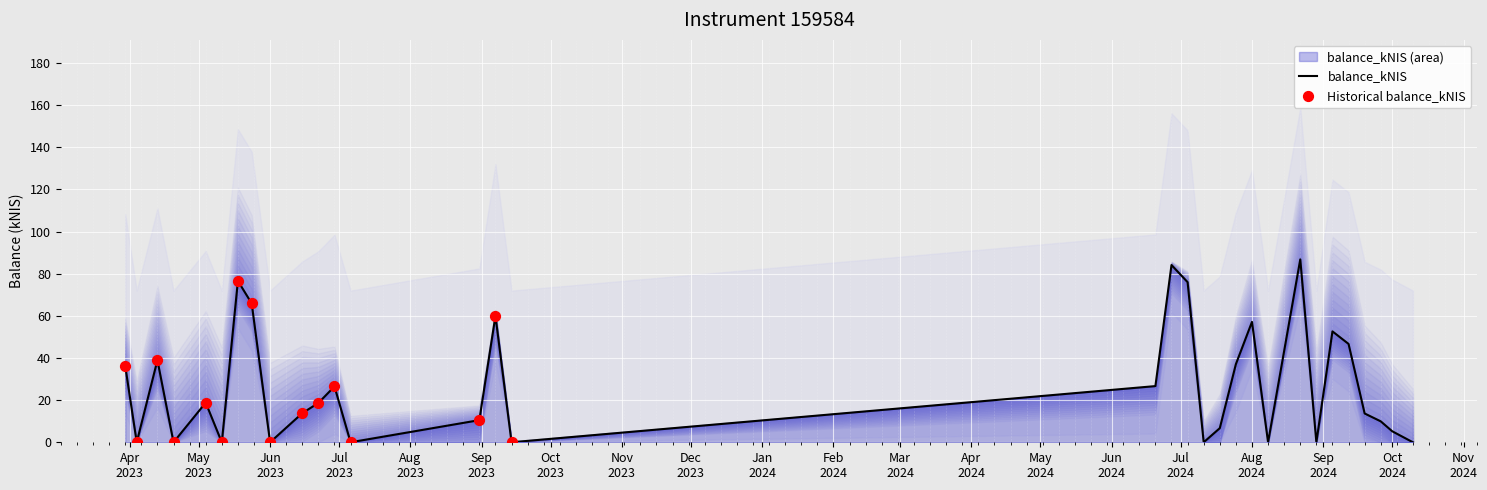

Between 2023-05-24 and 2023-06-15, which is larger?

2023-05-24